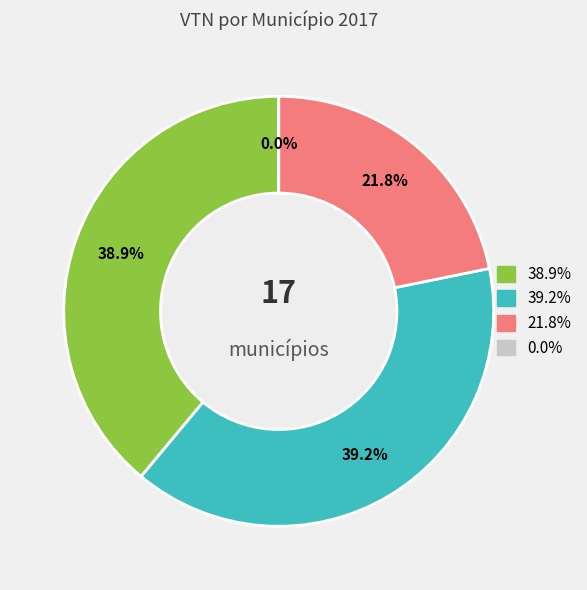

Does CAMPOS DE JULIO represent more than half of the total?

No